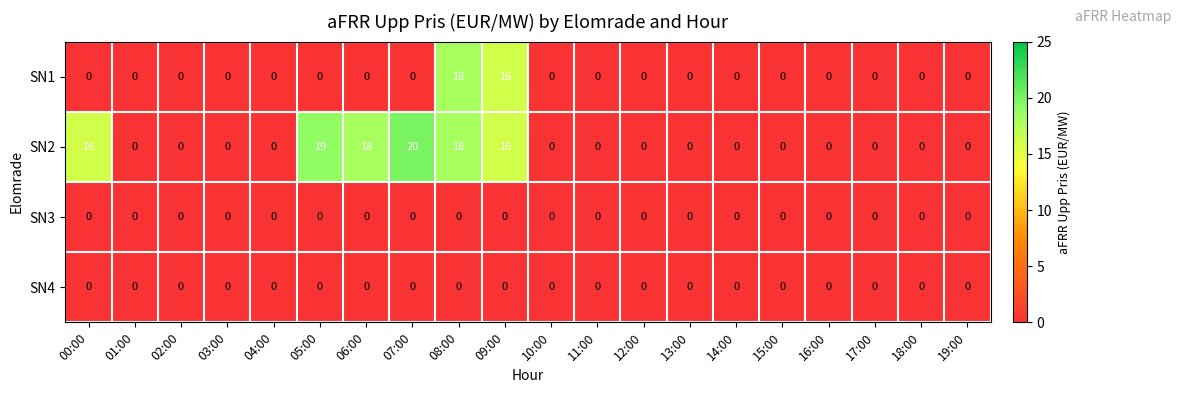

What is the greatest value displayed?

20